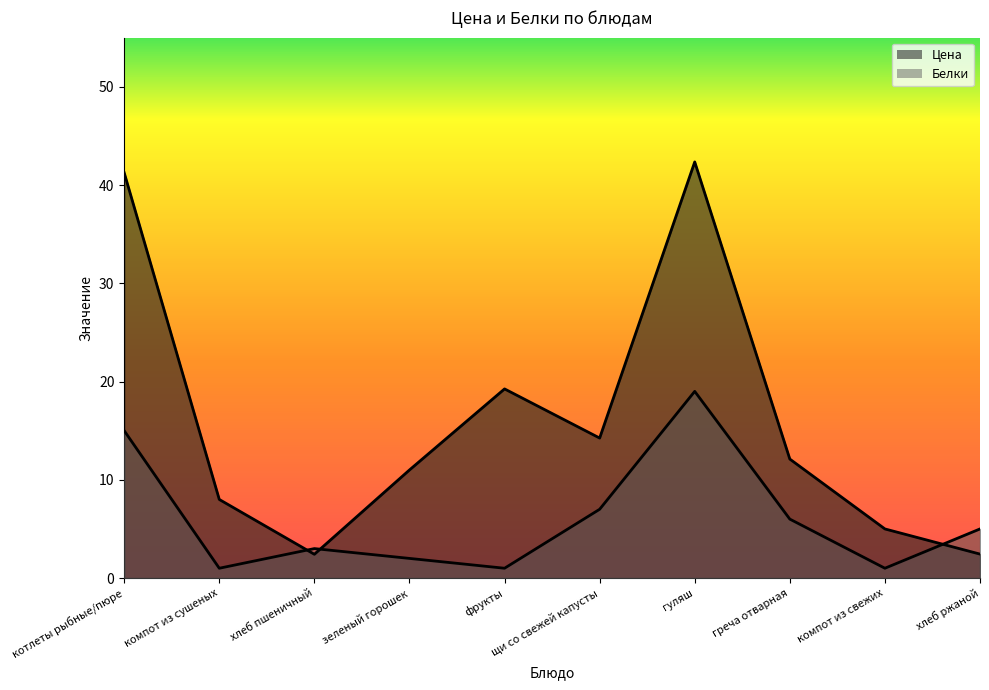

True or false: Цена has more than 1 interior local peaks.

True